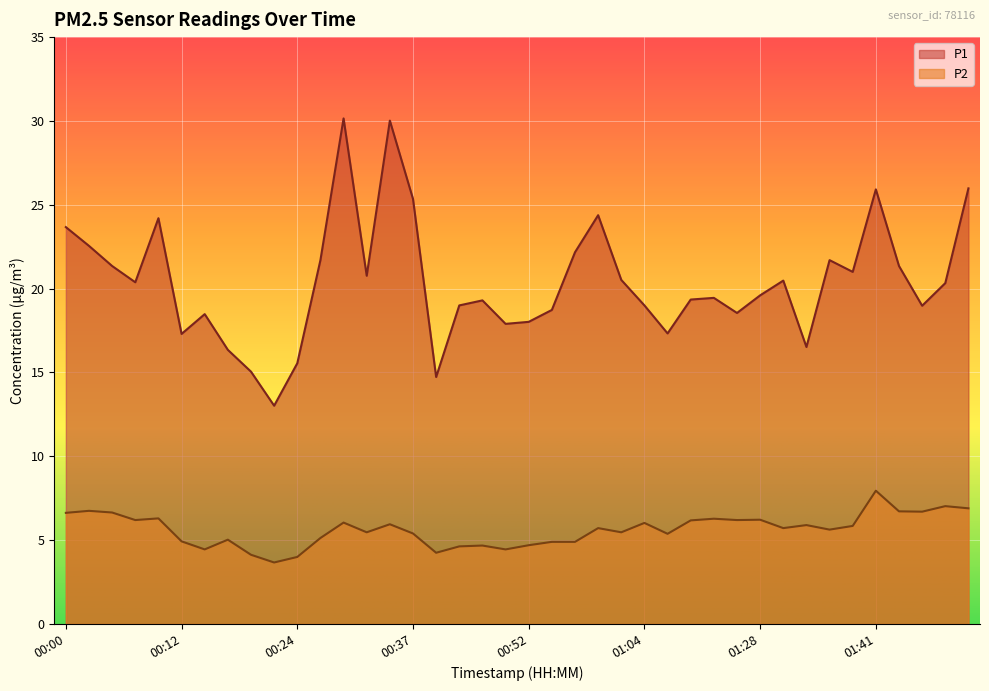

Rank the series at 00:41 from highest to lowest value.

P1, P2